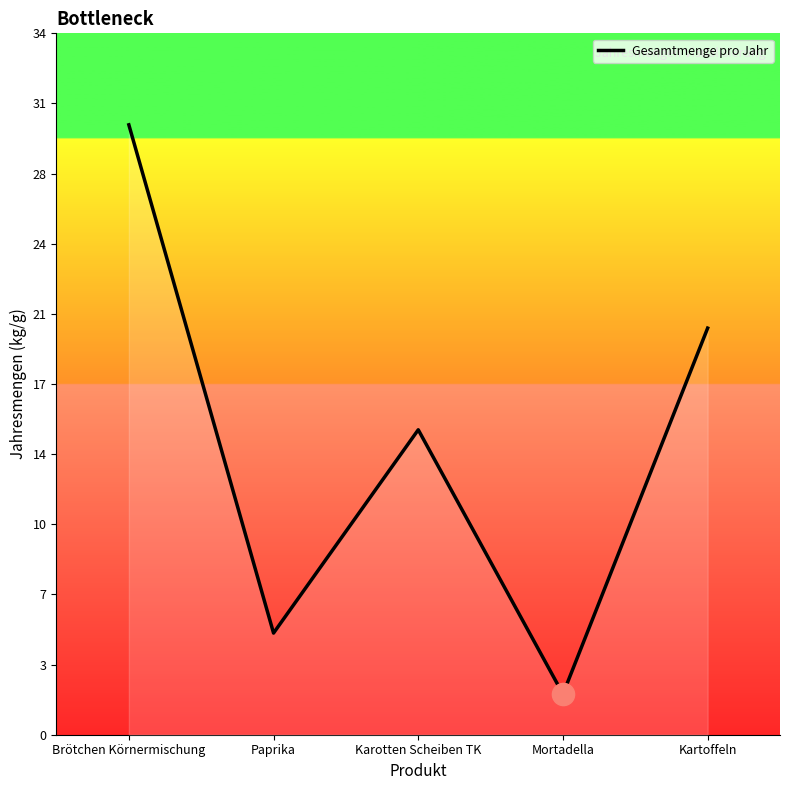

Where does the data first go above 15?

Brötchen Körnermischung